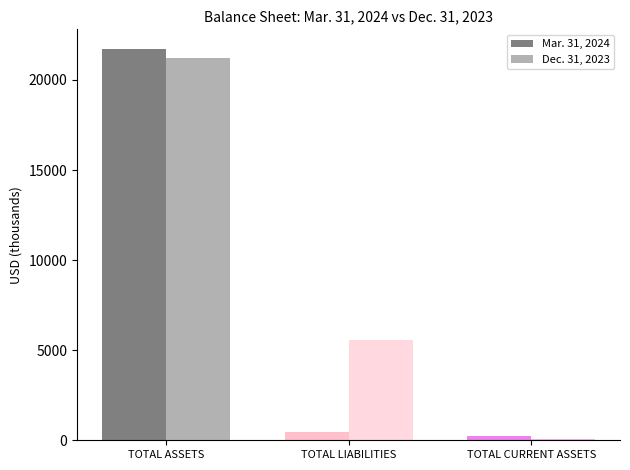

Reading left to right, what are all the values shown in this chart?

Mar. 31, 2024: 21722	460	226
Dec. 31, 2023: 21239	5548	78